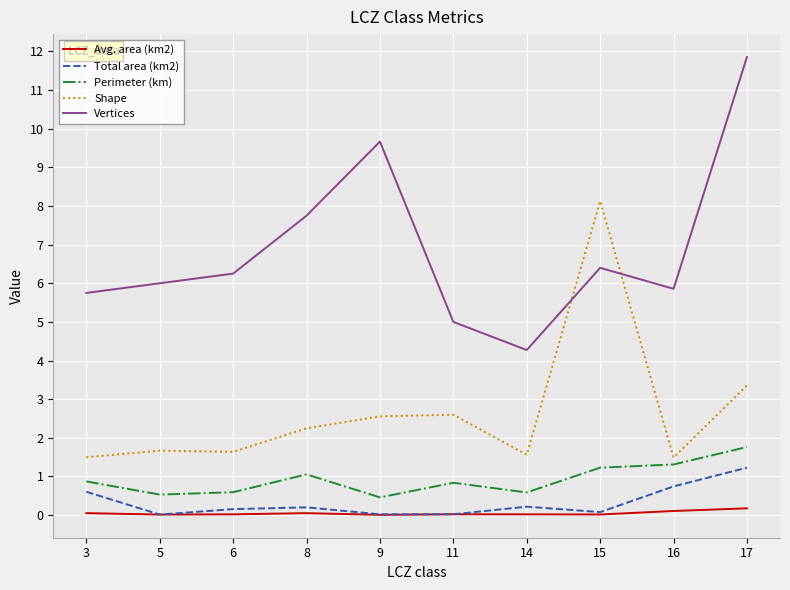

At which category is the sum across all series the highest?

17